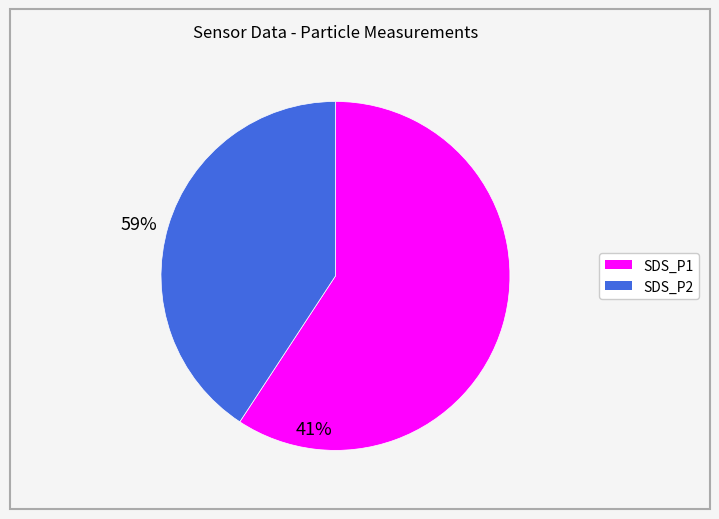

What is the ratio of the value at SDS_P2 to the value at SDS_P1?

0.7